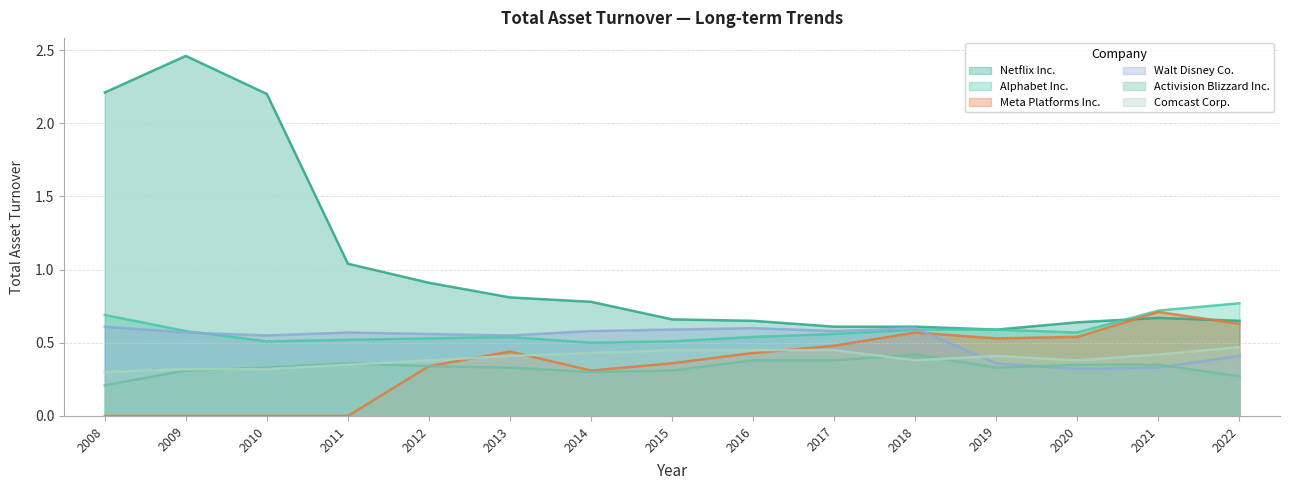

What is the difference between the maximum and minimum values in the Comcast Corp. series?

0.2